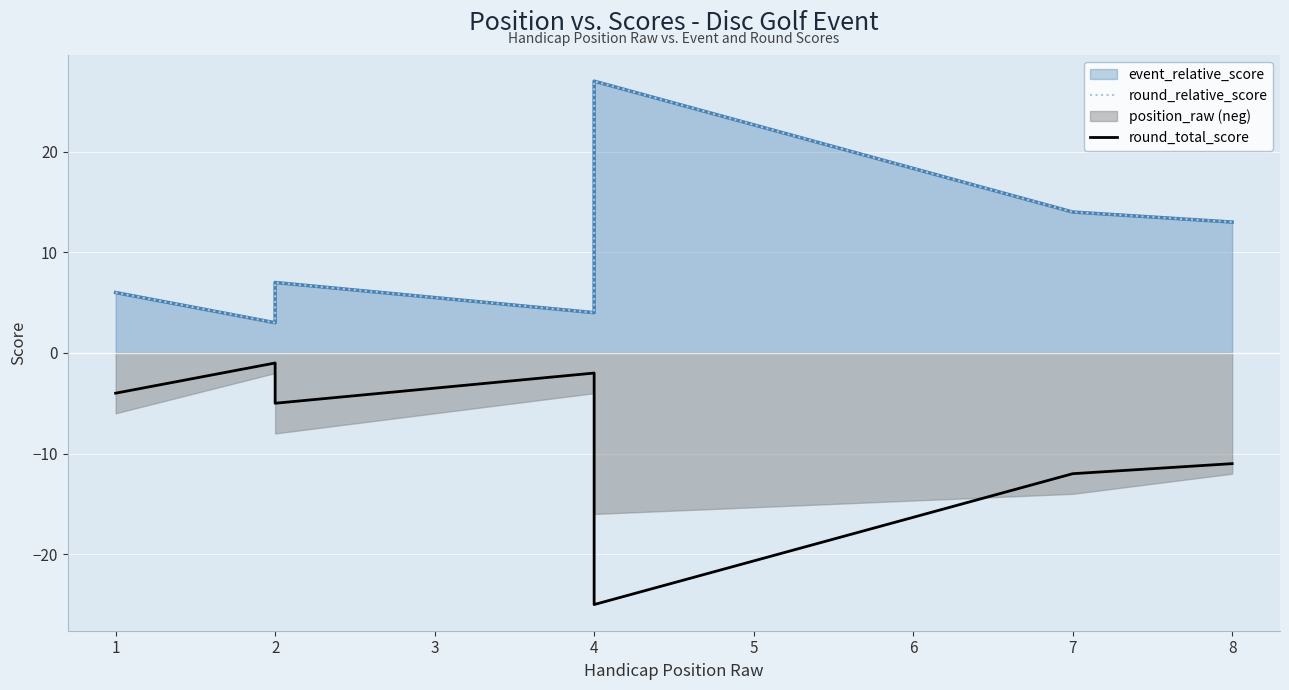

What is the value of the event_relative_score line point at the 4th from the left?

4